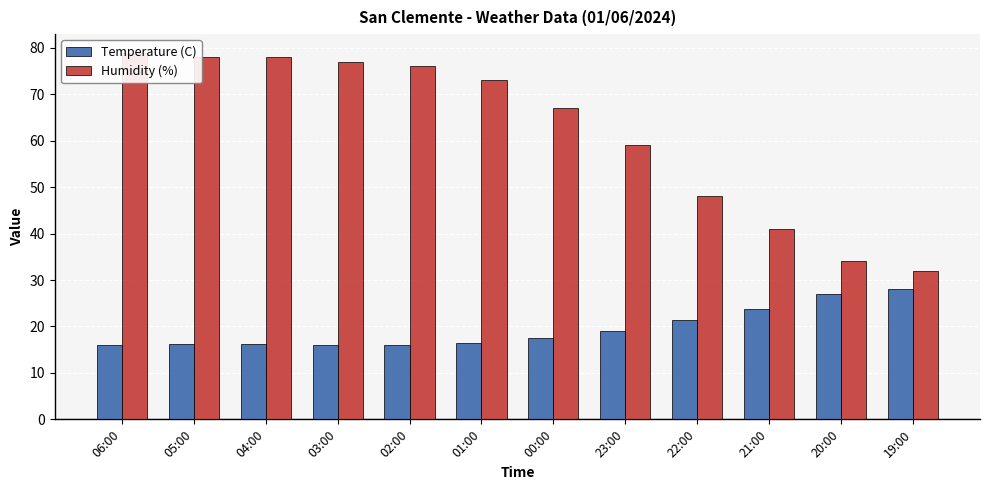

Rank the categories by Humidity (%) value from lowest to highest.

19:00, 20:00, 21:00, 22:00, 23:00, 00:00, 01:00, 02:00, 03:00, 05:00, 04:00, 06:00